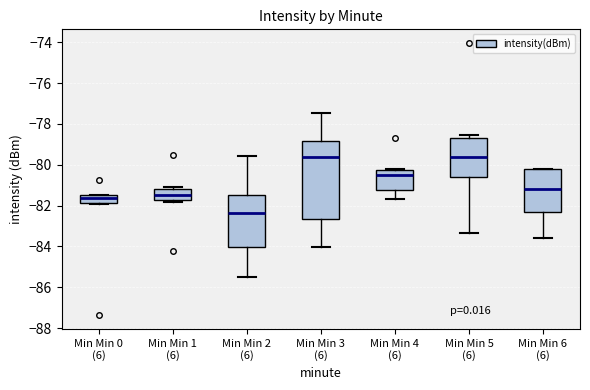

Comparing the boxes themselves (not the whiskers), which one is the tallest?

Min Min 3 (6)